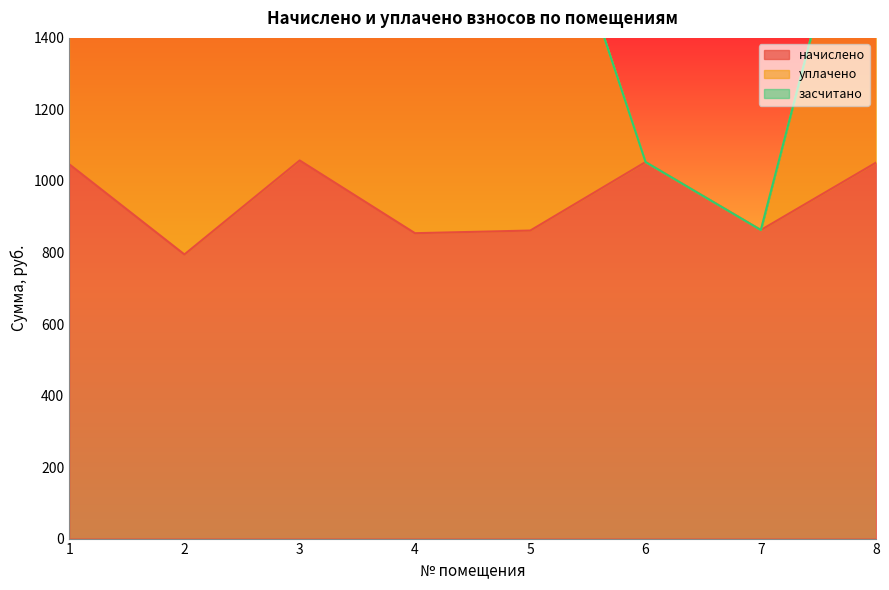

What is the average value of the уплачено series?

745.7